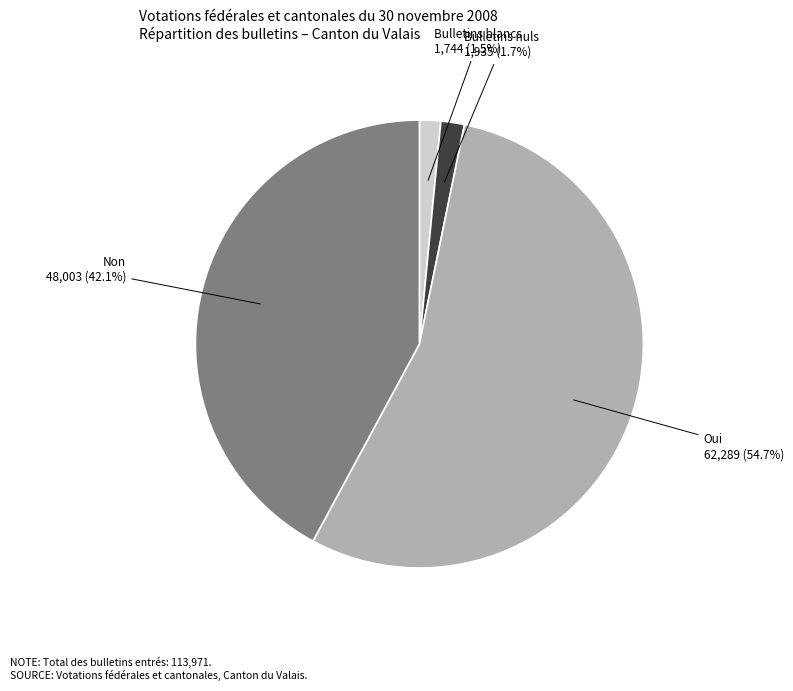

How many slices are in this pie chart?

4